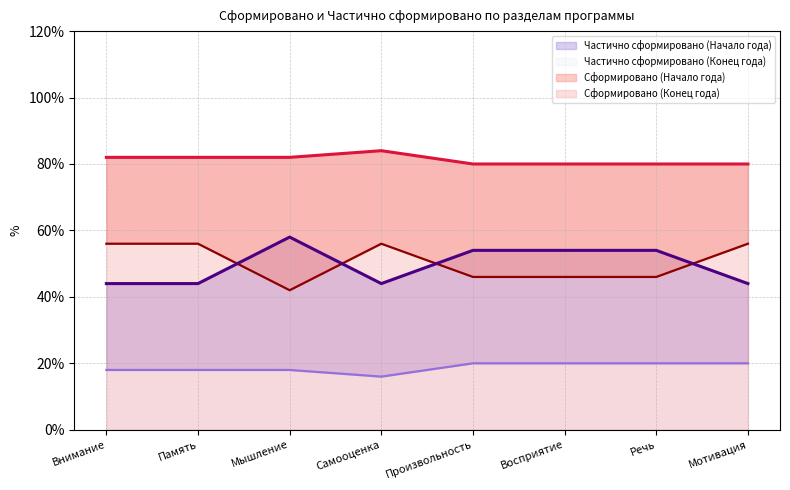

The Частично сформировано (Начало года) series shows 20 at Самооценка. True or false?

False